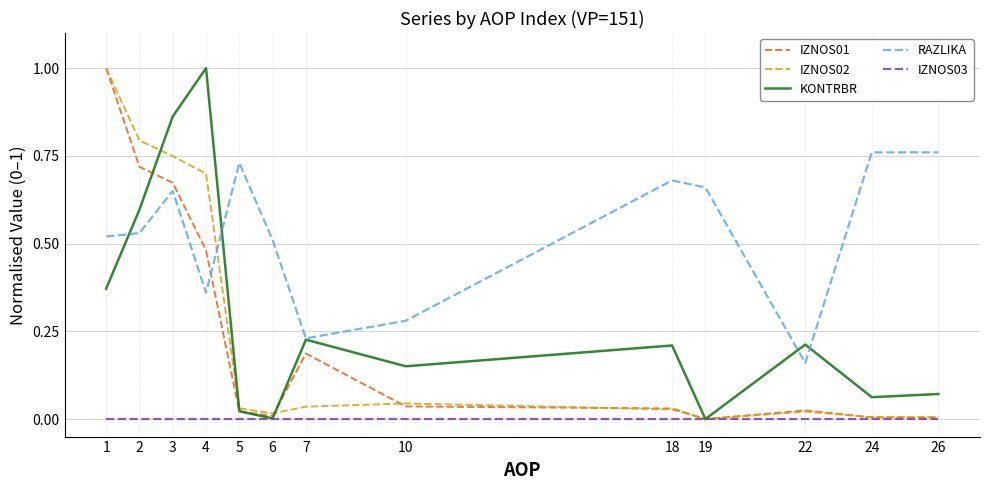

Between 6 and 26, which series saw the biggest shift?

RAZLIKA